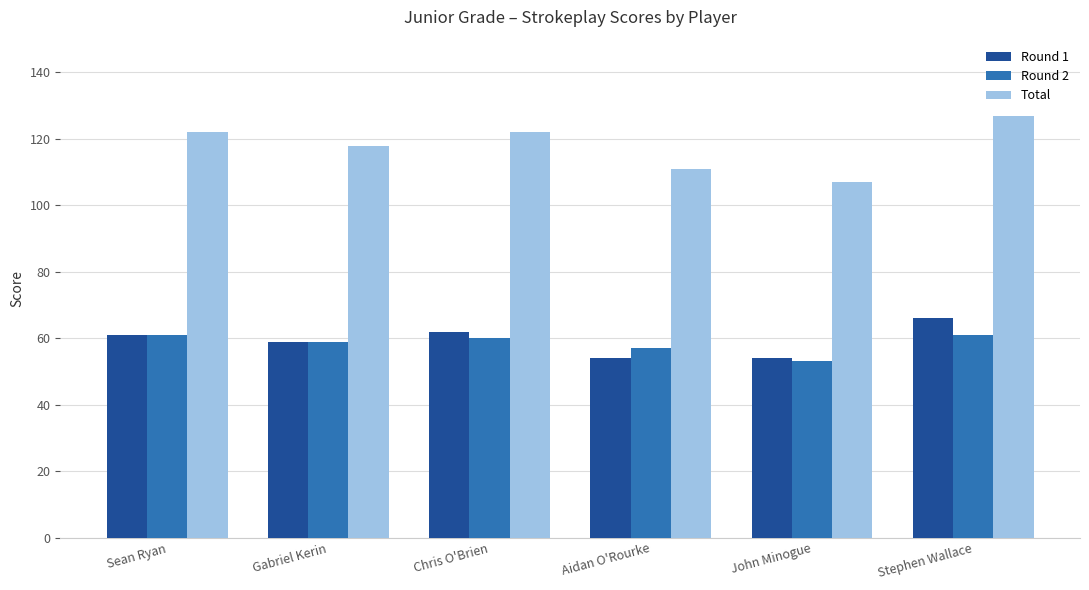

What is the spread (max minus min) of values at Stephen Wallace?

66